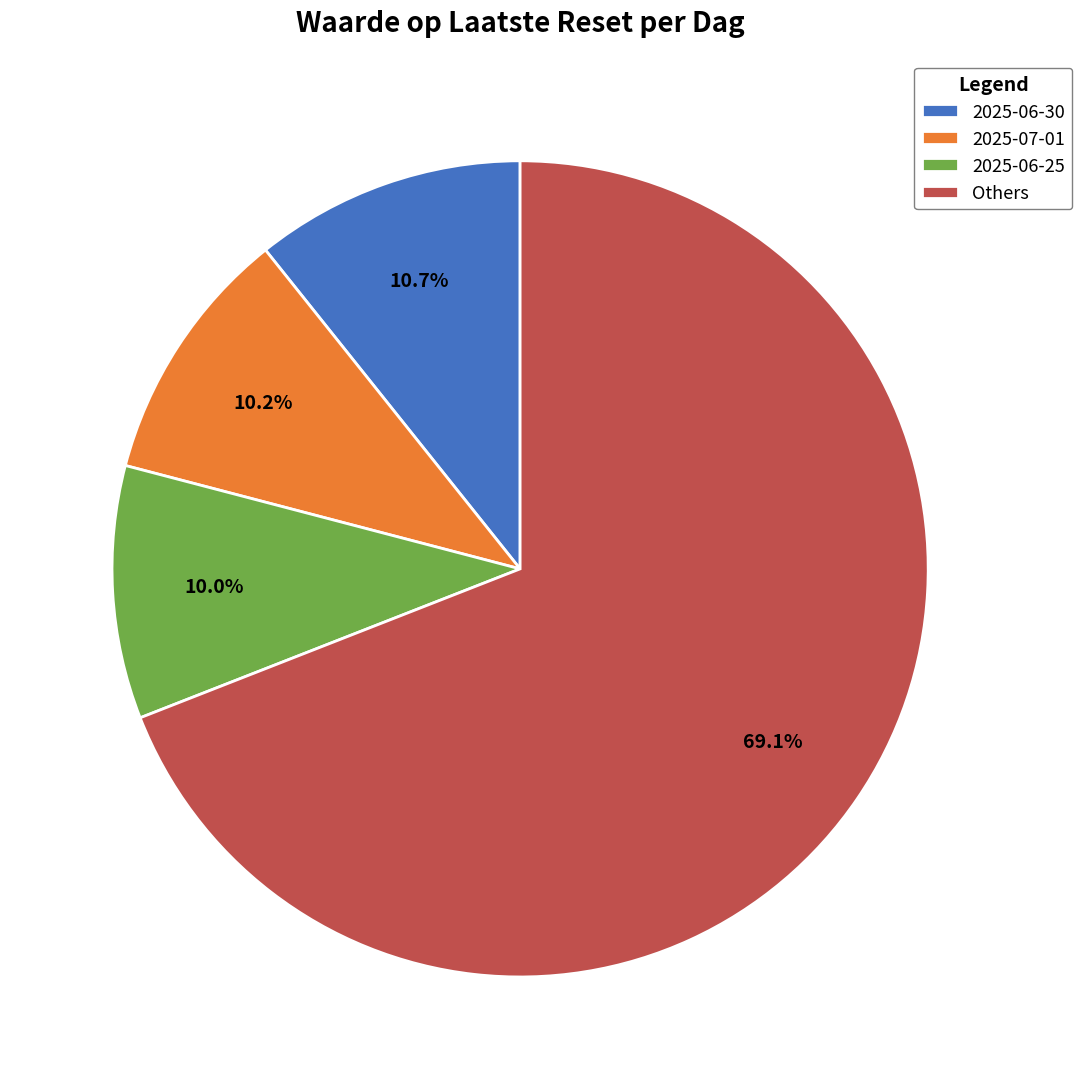

Which slice represents more than half of the pie?

Others